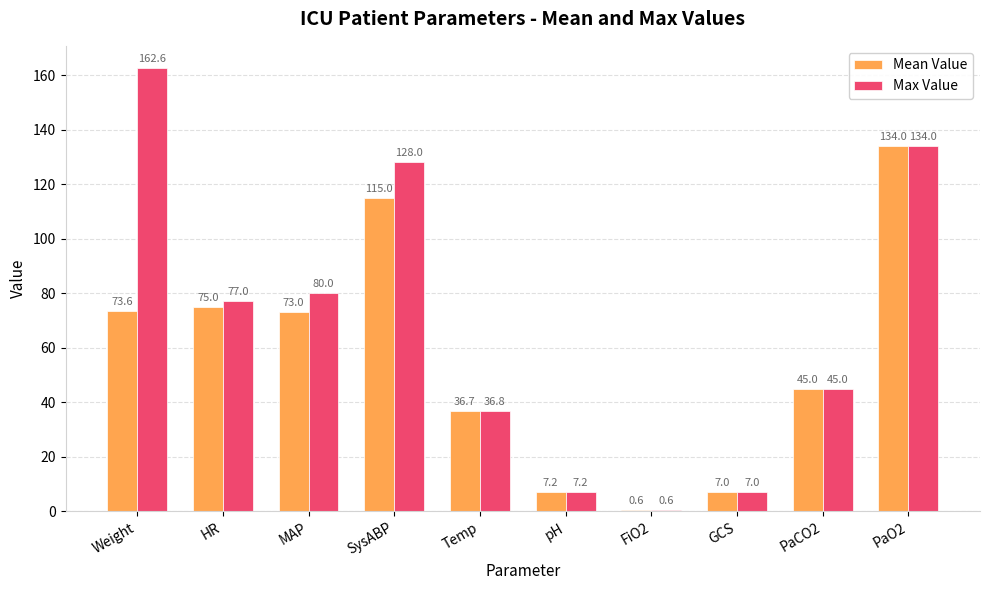

Which series changed the most between HR and MAP?

Max Value